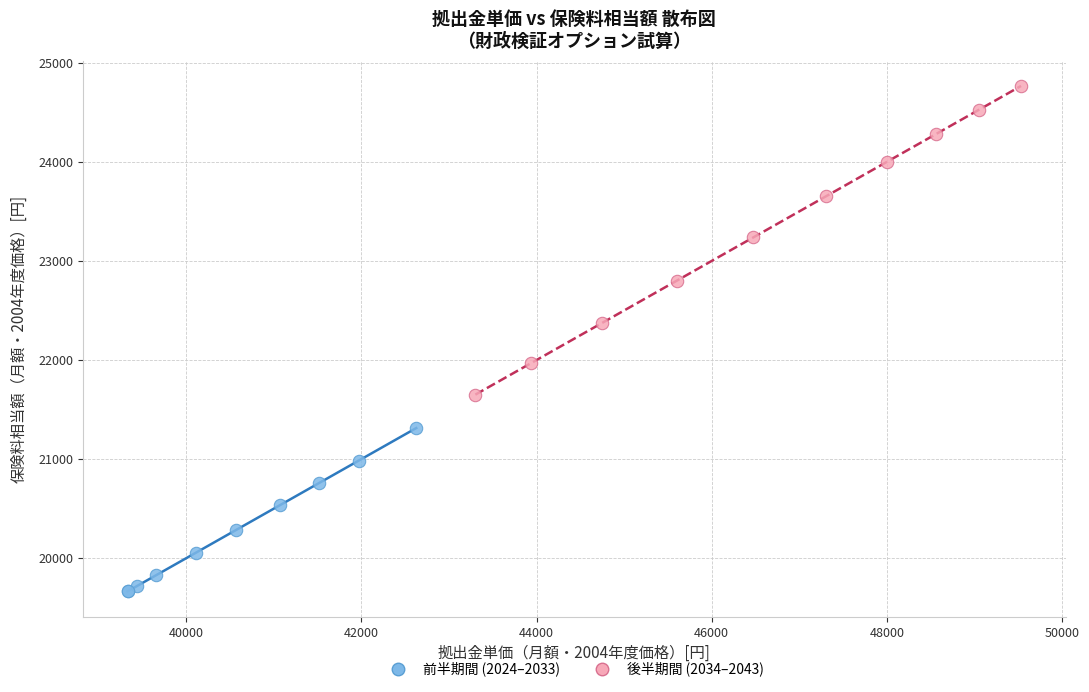

Which series contains the lowest Y value?

前半期間 (2024–2033)